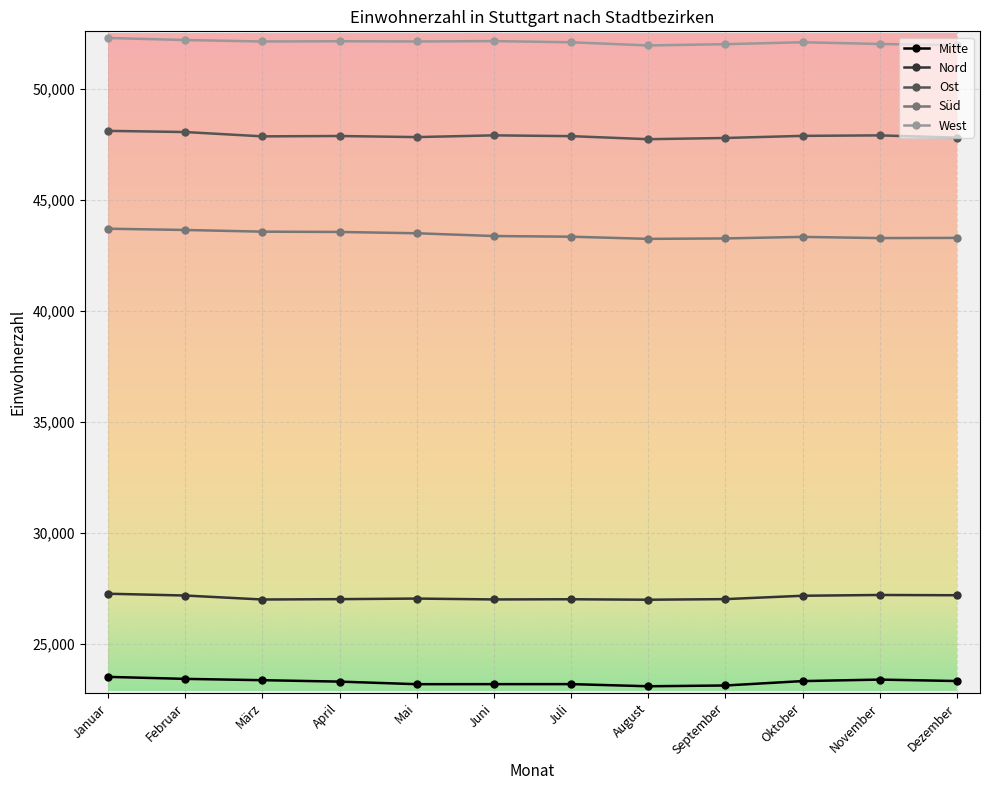

What value does the Süd series have at Februar, to the nearest 5?

43640